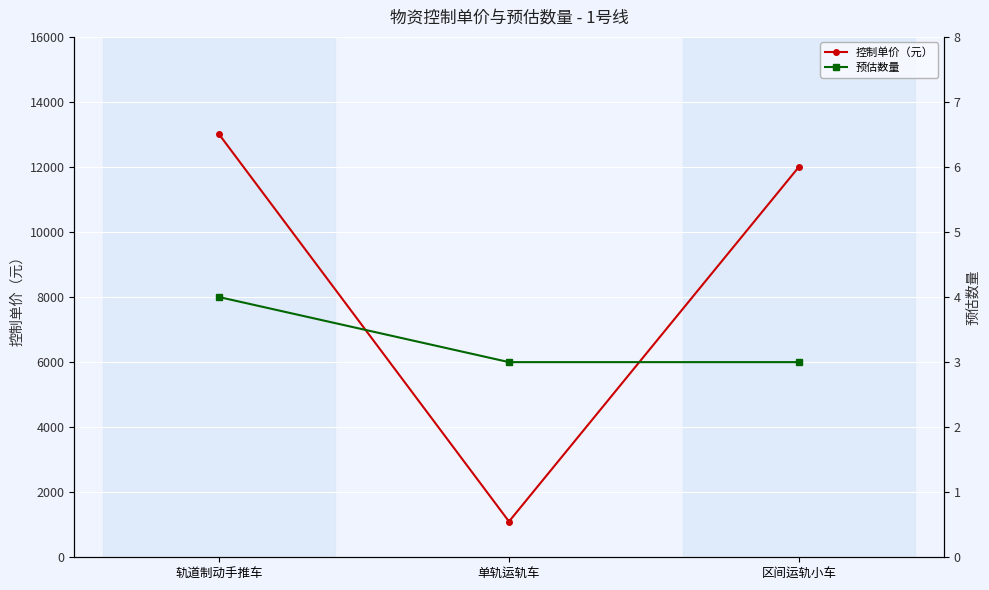

Reading left to right, what are all the values shown in this chart?

控制单价（元）: 轨道制动手推车=13000	单轨运轨车=1100	区间运轨小车=12000
预估数量: 轨道制动手推车=4	单轨运轨车=3	区间运轨小车=3